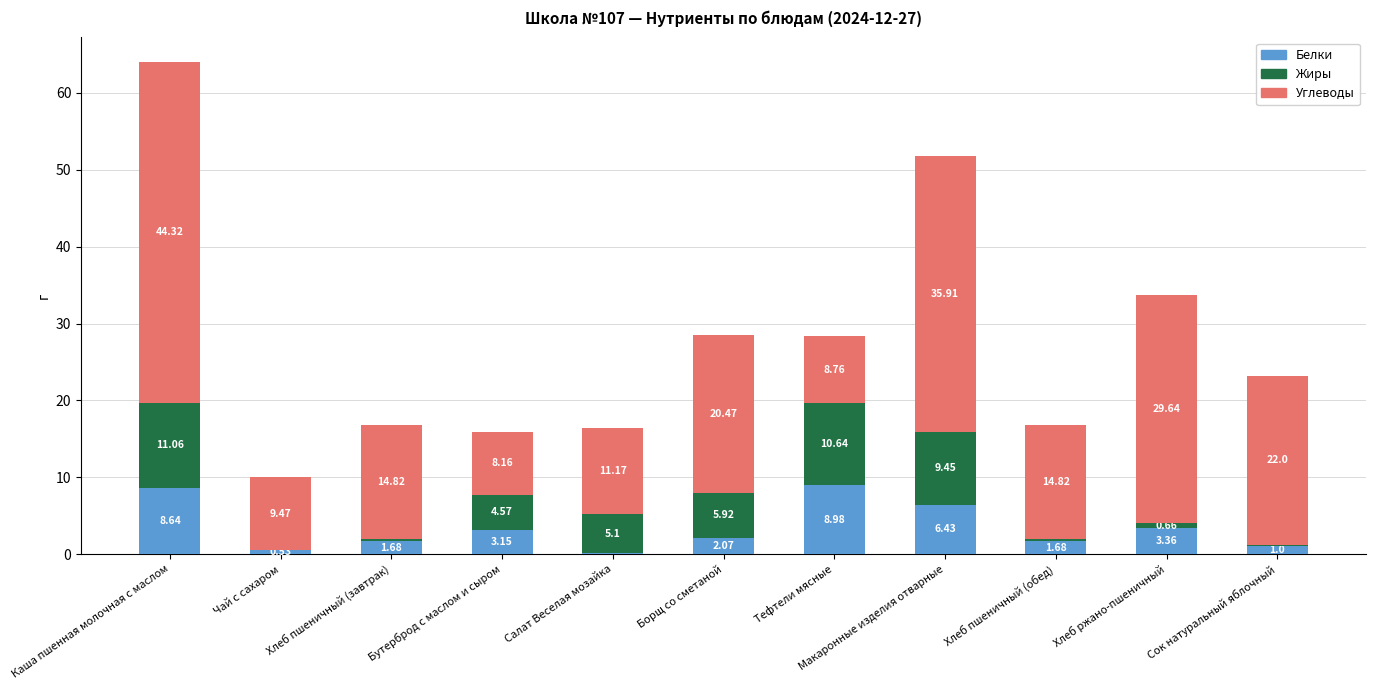

What are all the series names shown in the legend?

Белки, Жиры, Углеводы